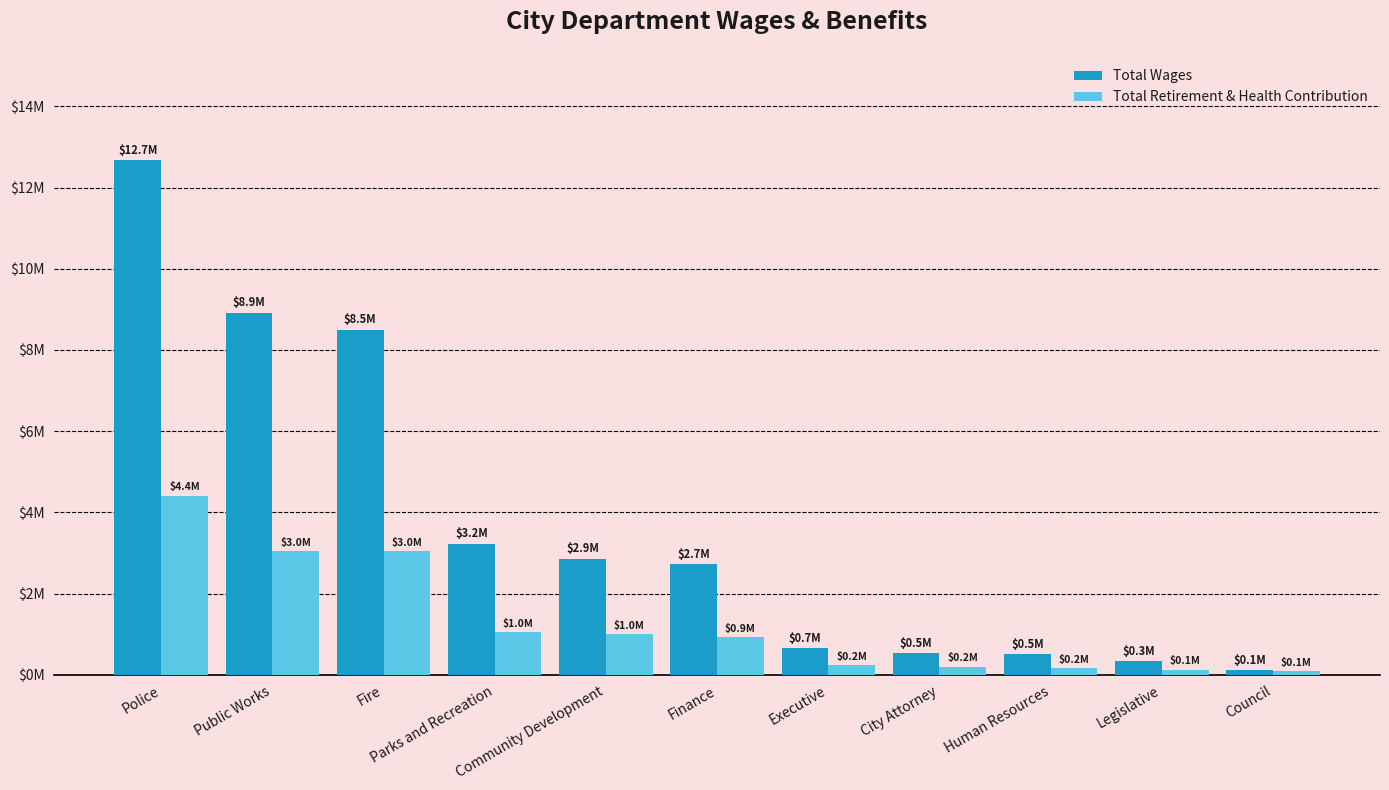

Reading left to right, what are all the values shown in this chart?

Total Wages: 12685834	8917708	8500356	3230203	2859360	2715337	653892	525884	508040	331543	119744
Total Retirement & Health Contribution: 4410139	3048751	3043776	1046234	998248	919189	227069	198249	168680	124375	93281